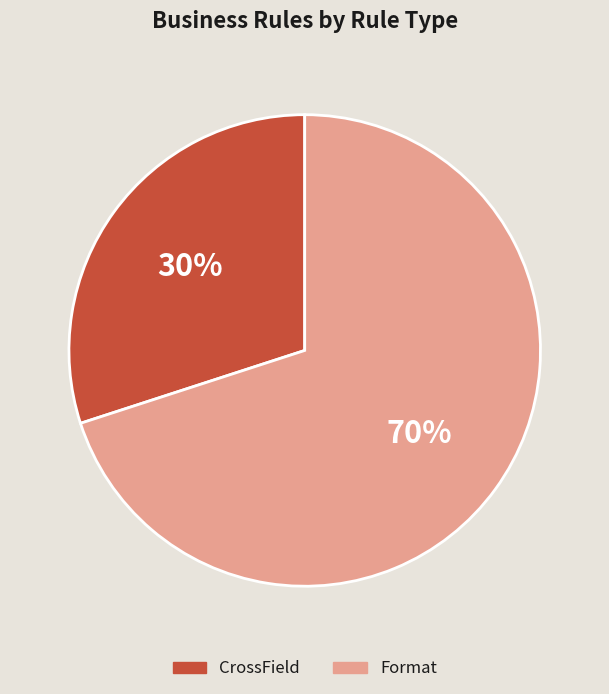

To the nearest percent, what portion does CrossField represent?

30%